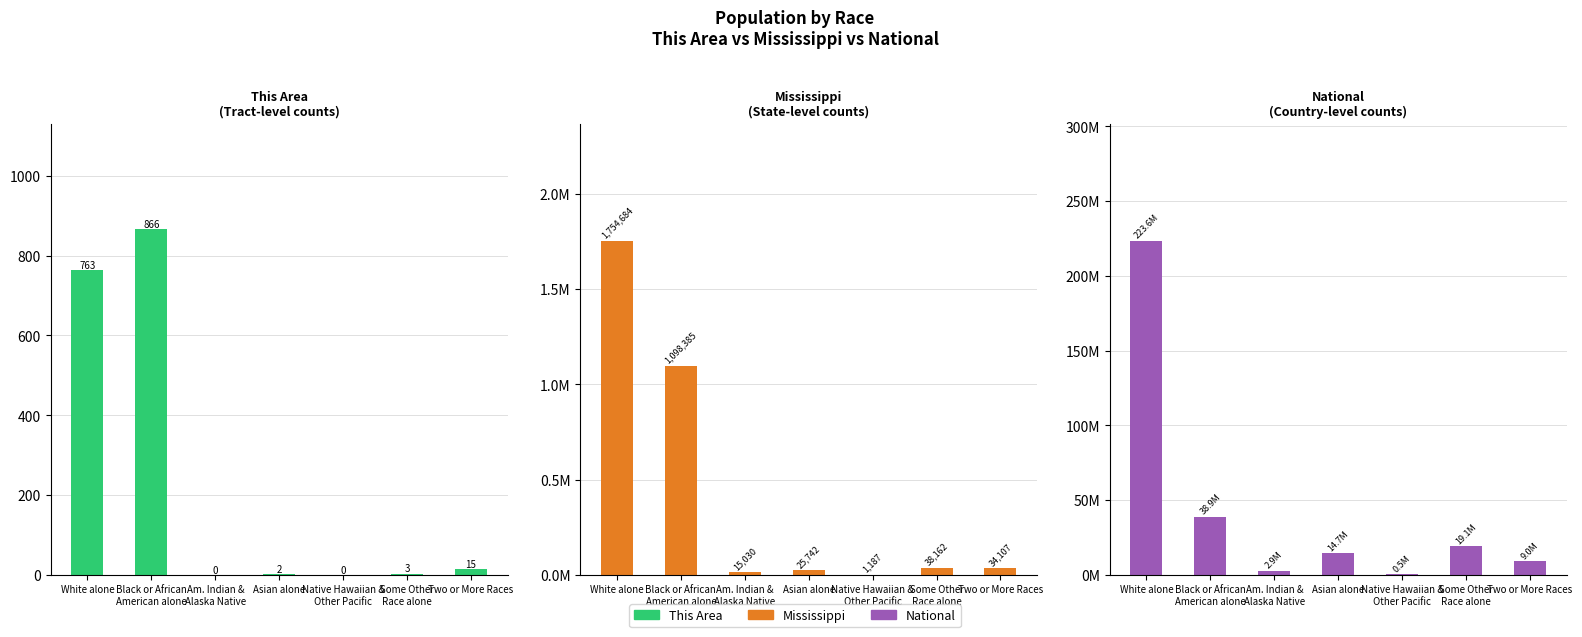

What is the sum of all This Area values?

1649